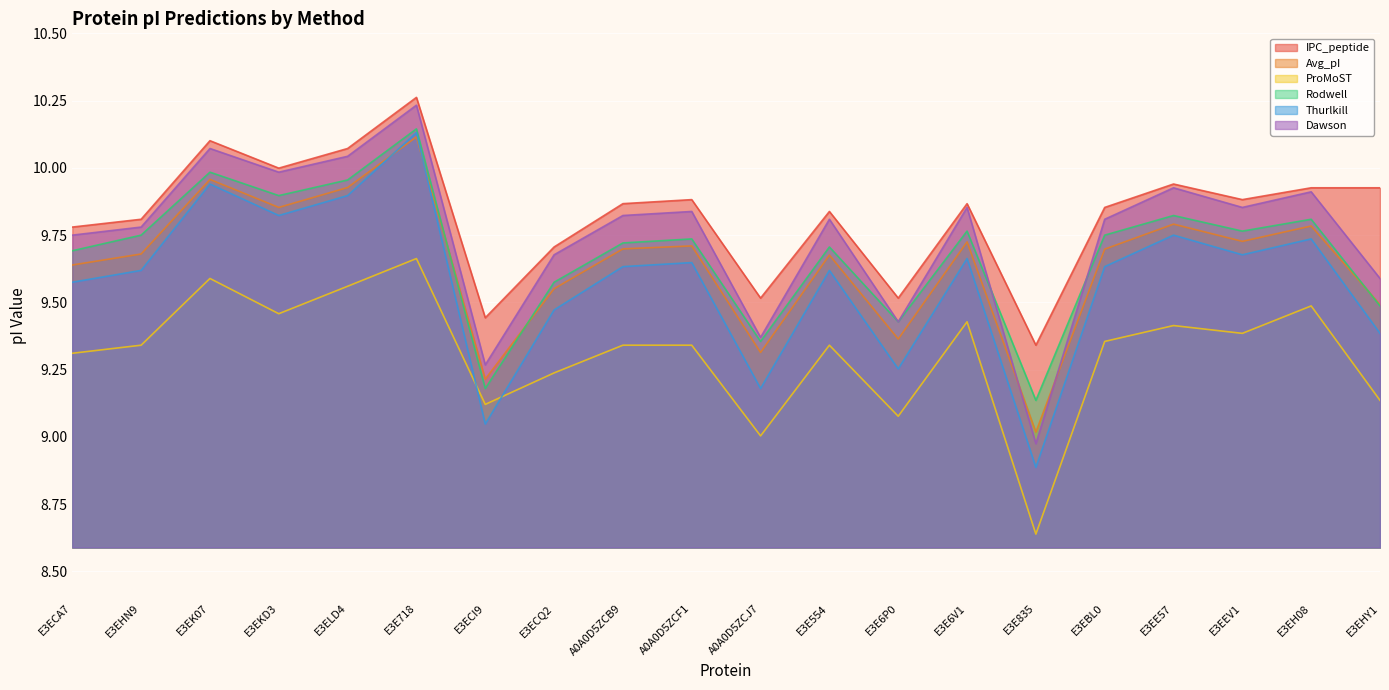

List the labels in order of IPC_peptide value, smallest first.

E3E835, E3ECI9, A0A0D5ZCJ7, E3E6P0, E3ECQ2, E3ECA7, E3EHN9, E3E554, E3EBL0, A0A0D5ZCB9, E3E6V1, A0A0D5ZCF1, E3EEV1, E3EH08, E3EHY1, E3EE57, E3EKD3, E3ELD4, E3EK07, E3E718